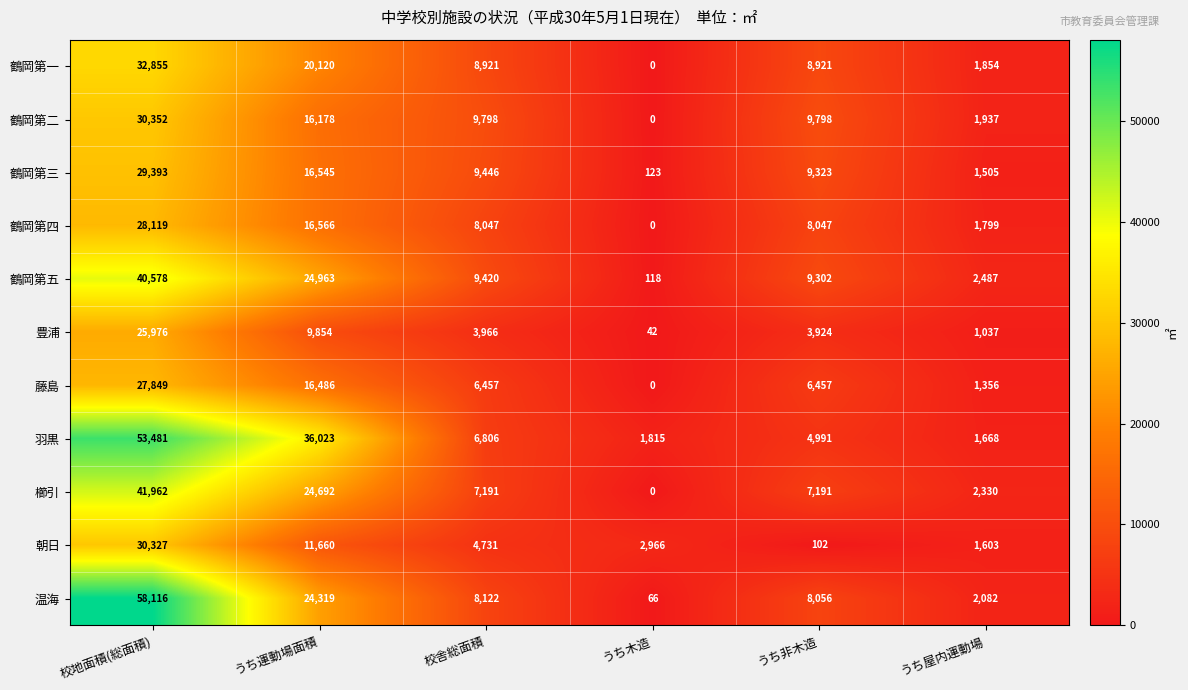

What is the difference between the maximum and second lowest values in the 豊浦 series?

24939